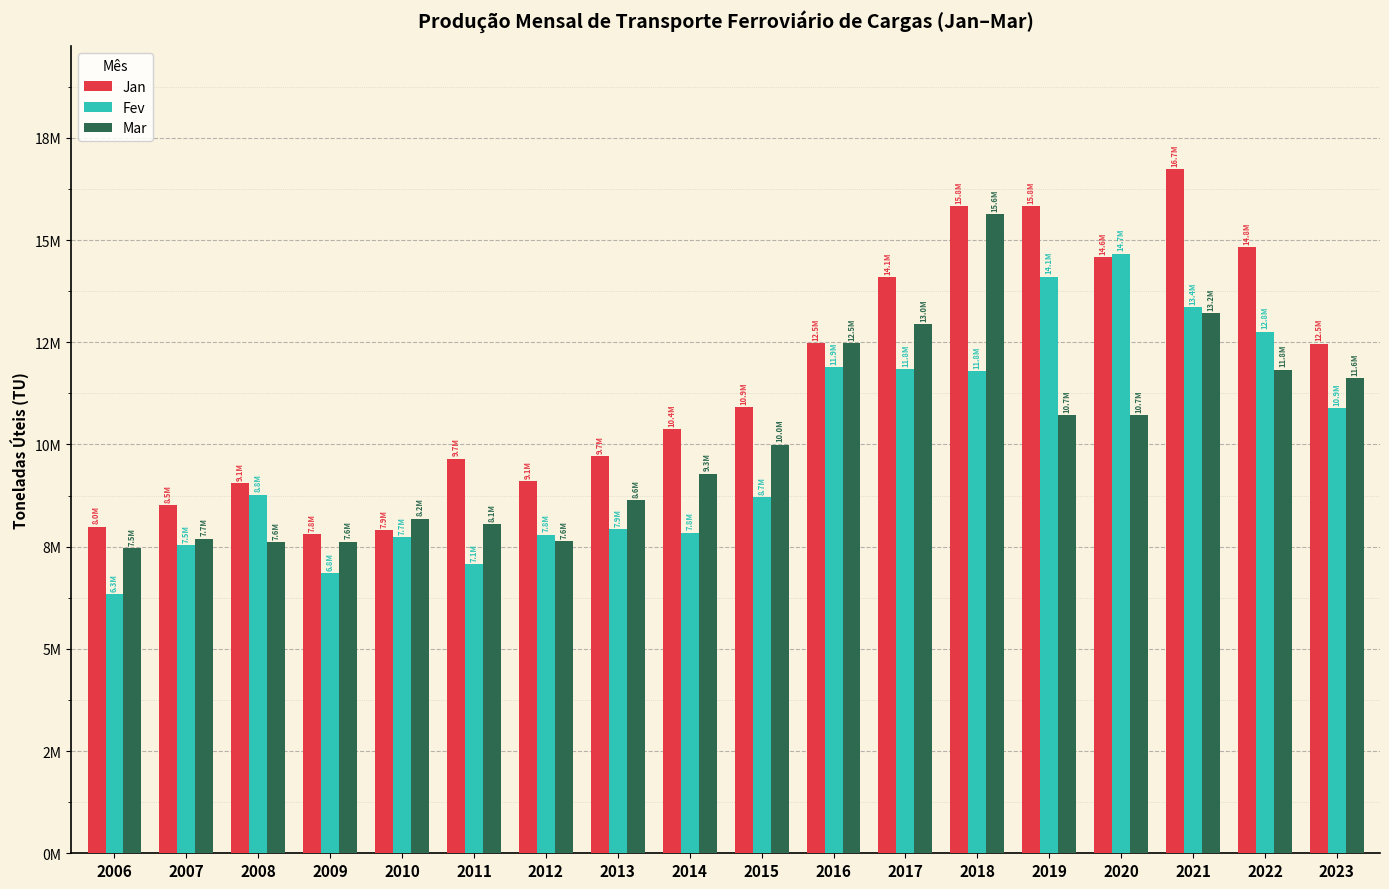

What are all the series names shown in the legend?

Jan, Fev, Mar